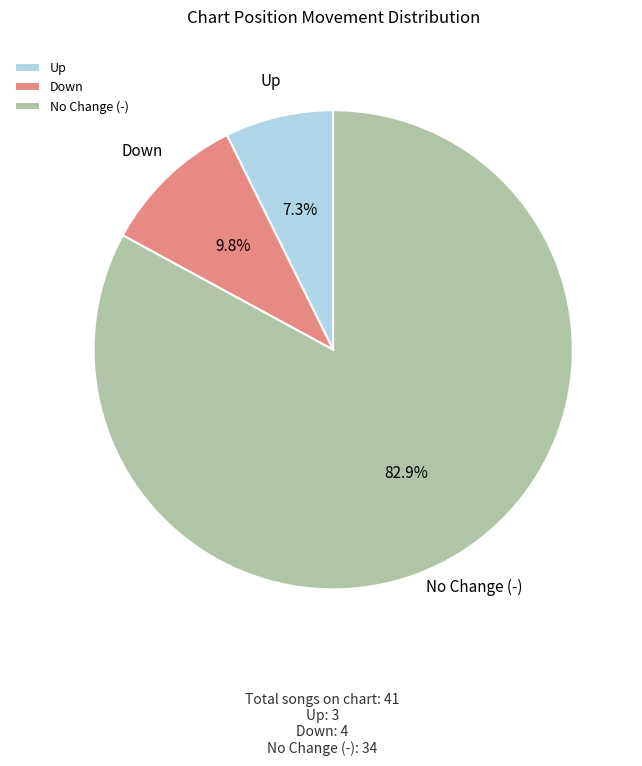

To the nearest percent, what is the difference between the largest and smallest slice percentages?

76%